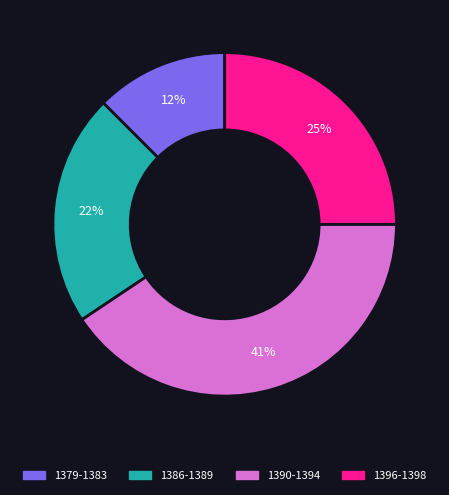

What is the smallest slice in the pie chart?

1379-1383